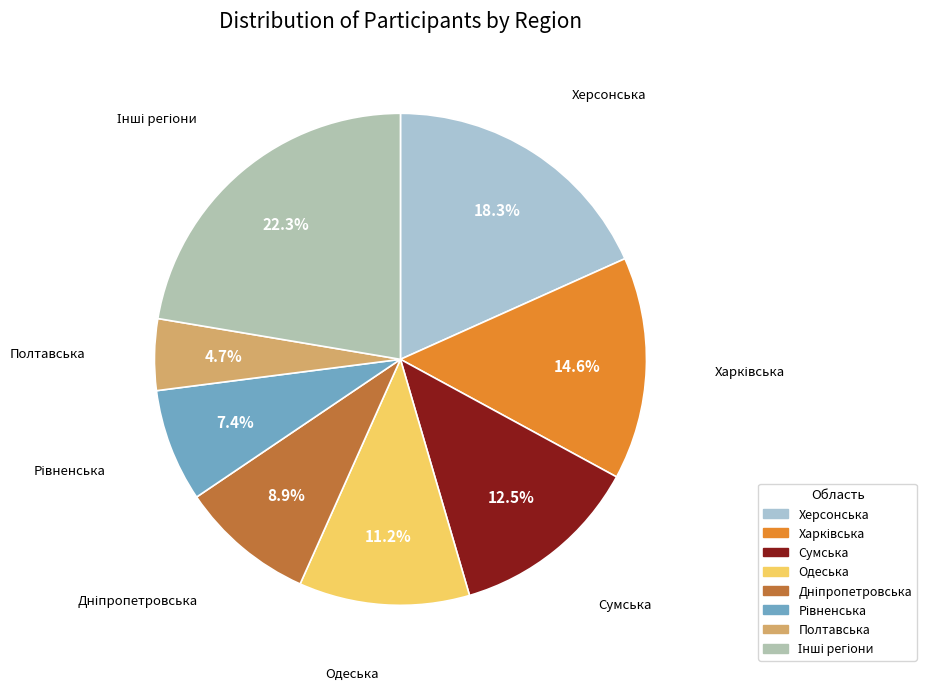

What is the ratio of the value at Херсонська to the value at Полтавська?

3.9